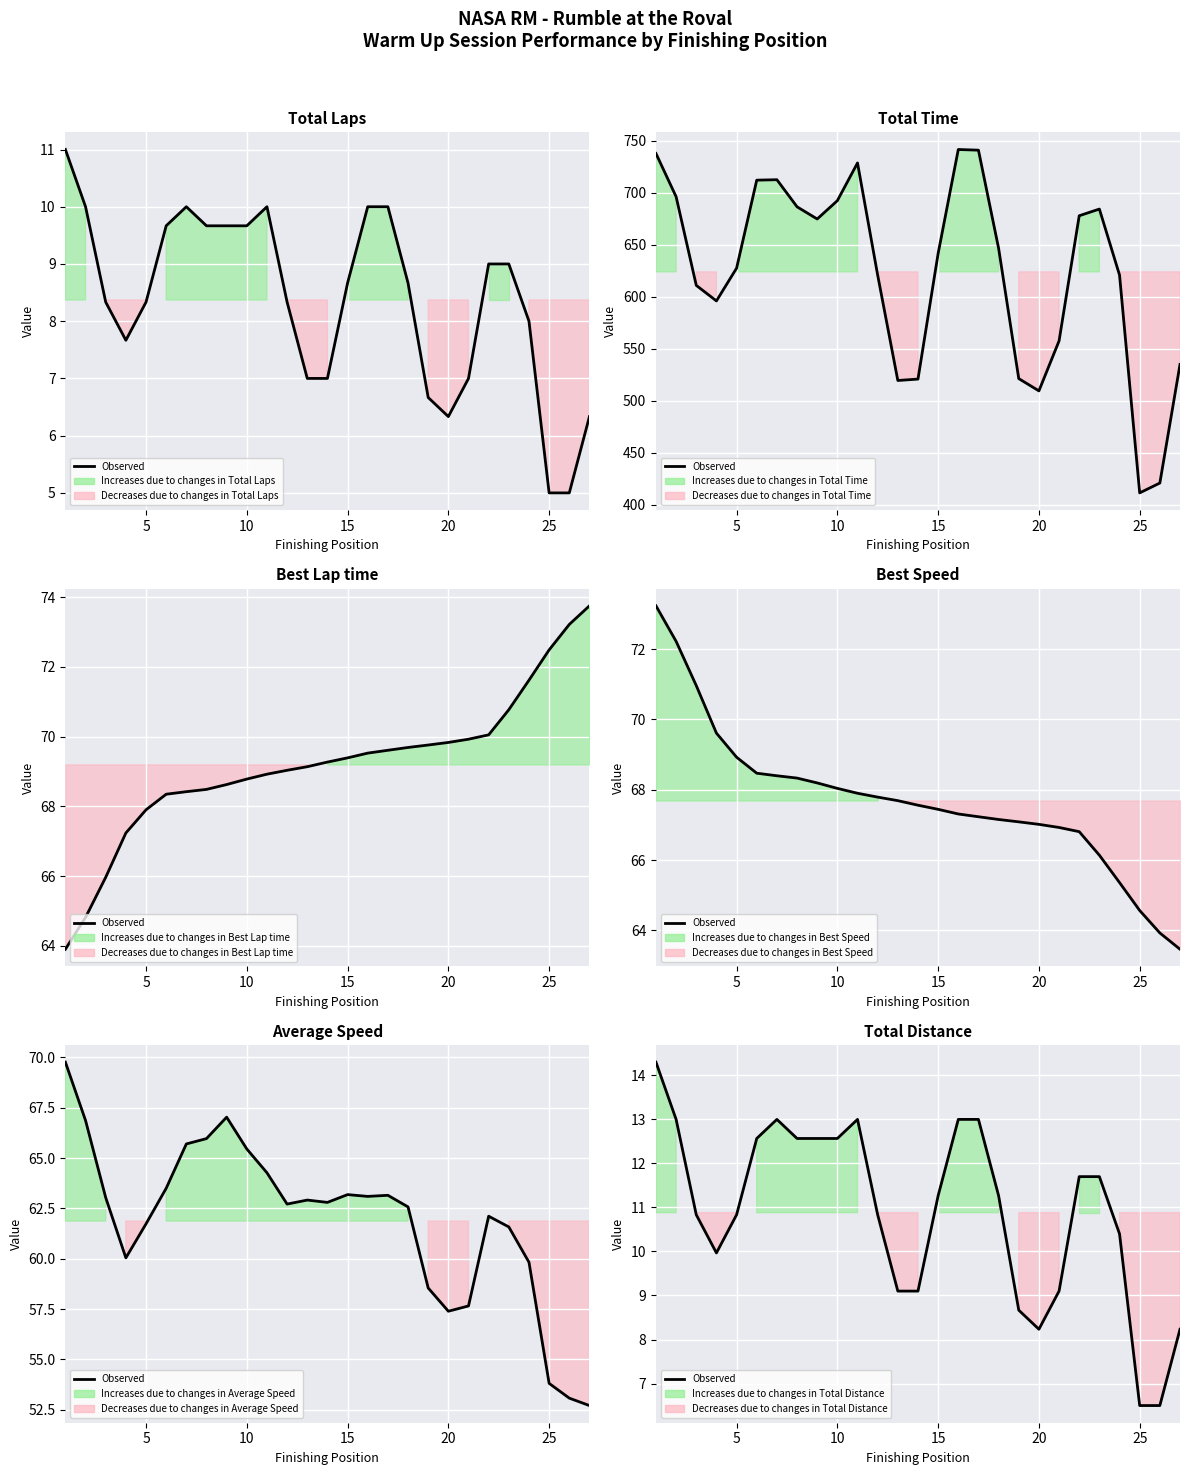

What is the difference between the maximum and minimum values?

7.8